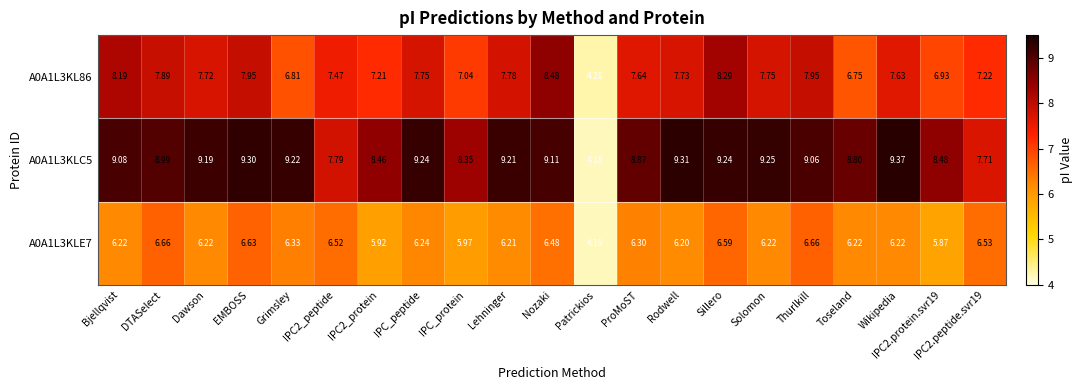

How many categories are shown in the chart?

21